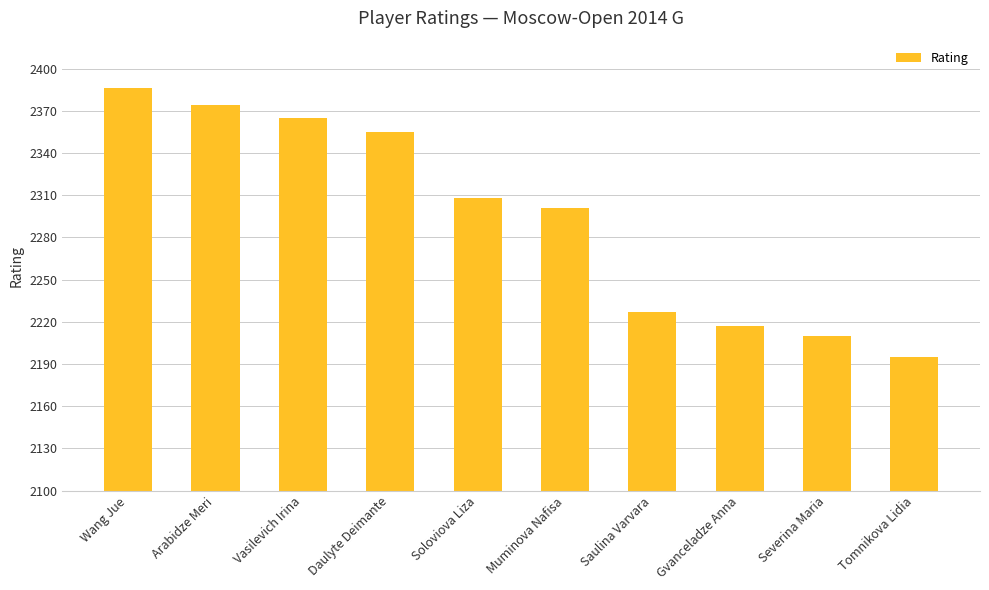

What is the value of the 7th bar from the left?

2227